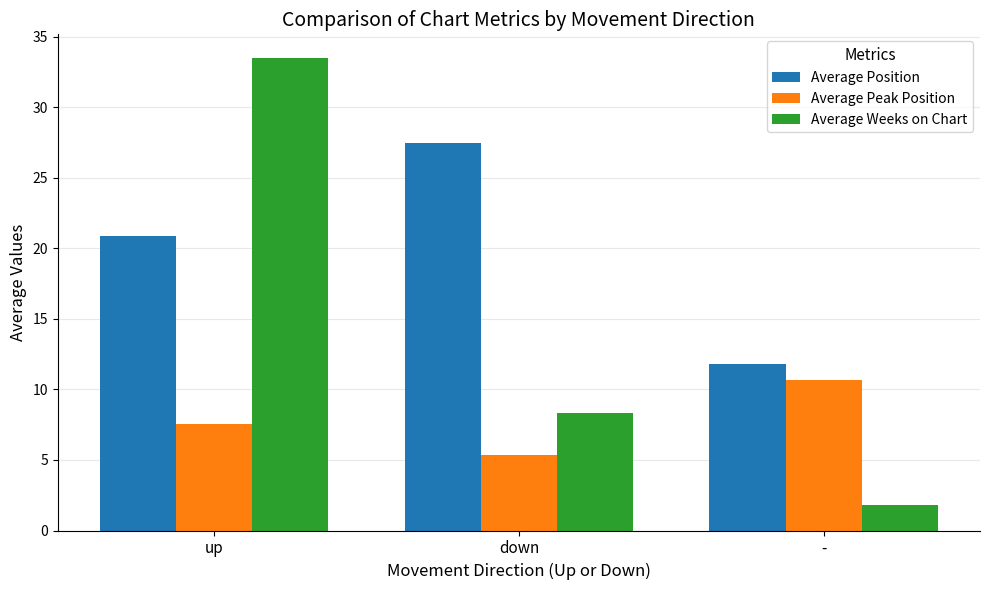

What is the label of the 1st bar from the right?

-